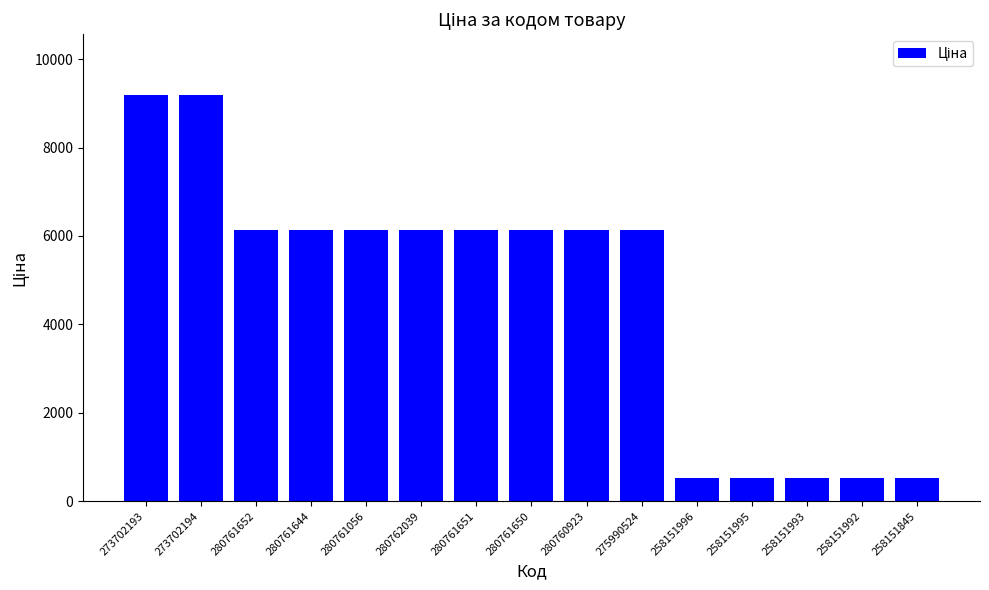

Between 280761651 and 258151845, which is larger?

280761651